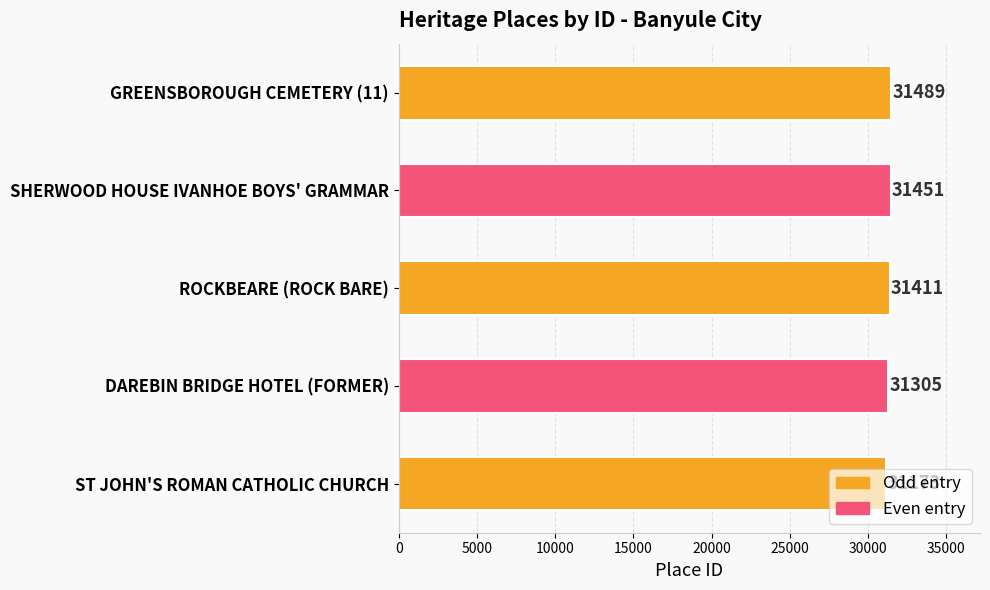

Which category has the highest value across all series?

GREENSBOROUGH CEMETERY (11)